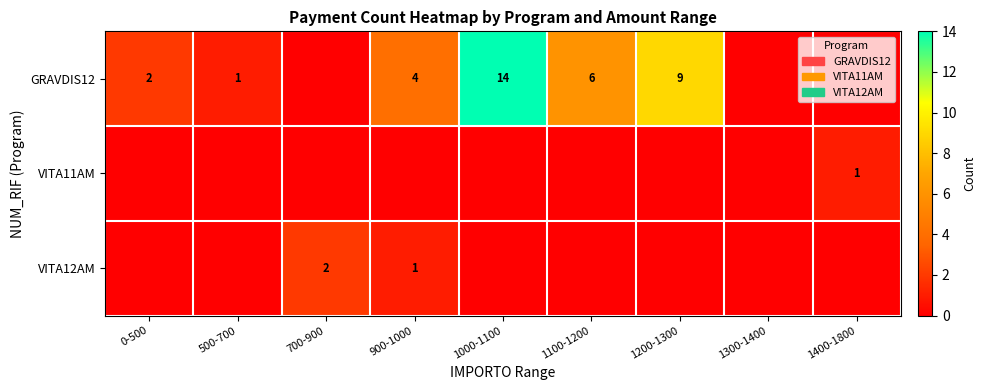

Between 1300-1400 and 1200-1300, which is larger?

1200-1300